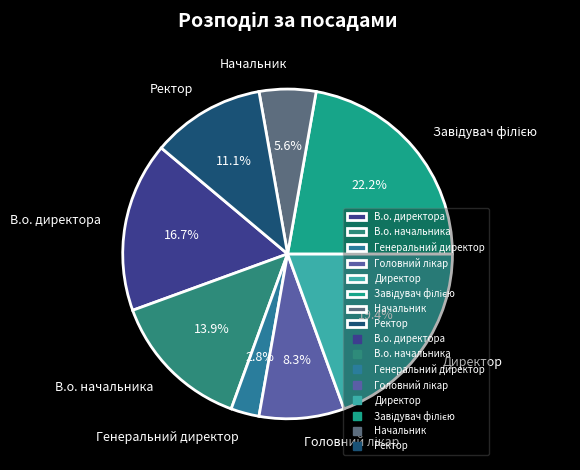

The Директор slice represents 19% of the pie. True or false?

True